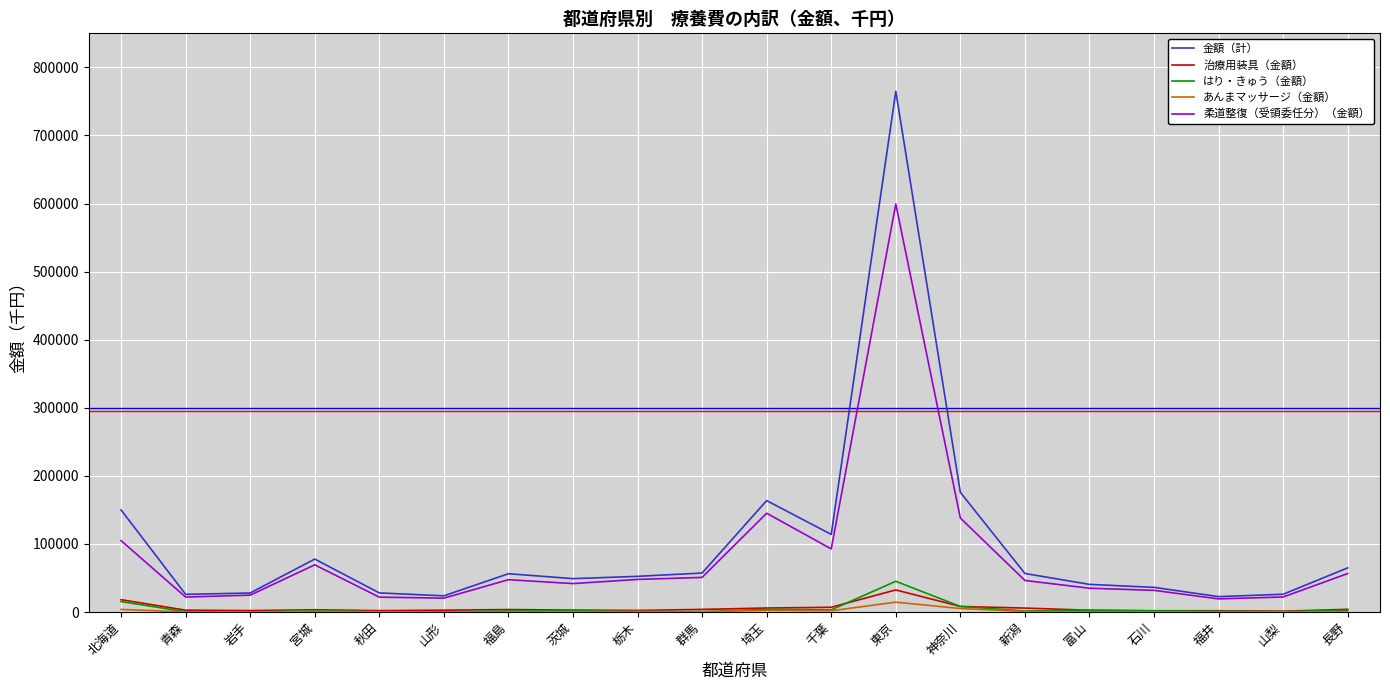

Between 東京 and 石川, which series saw the biggest shift?

金額（計）